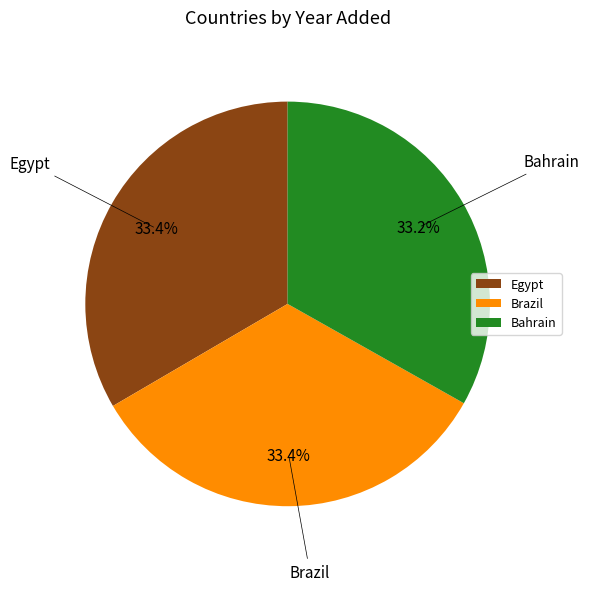

Combined, do Brazil and Bahrain account for over 50%?

Yes